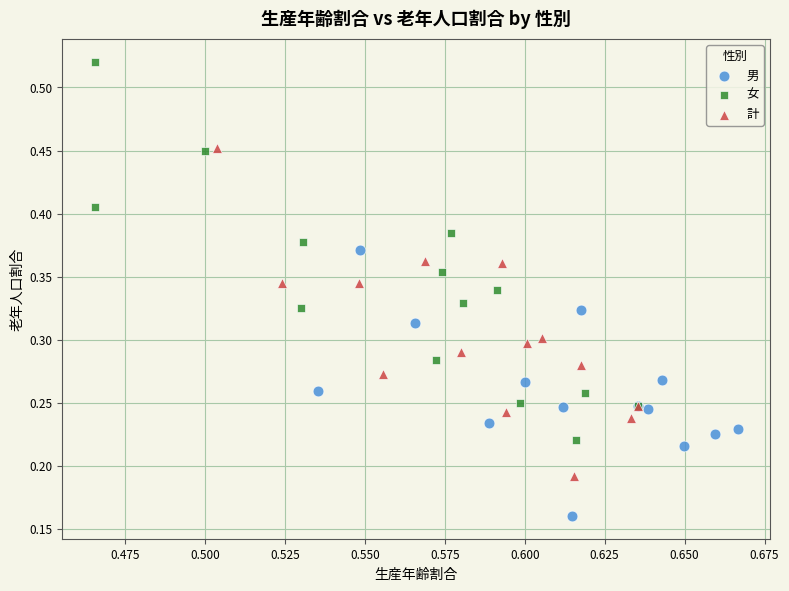

Which series reaches the minimum Y coordinate?

男